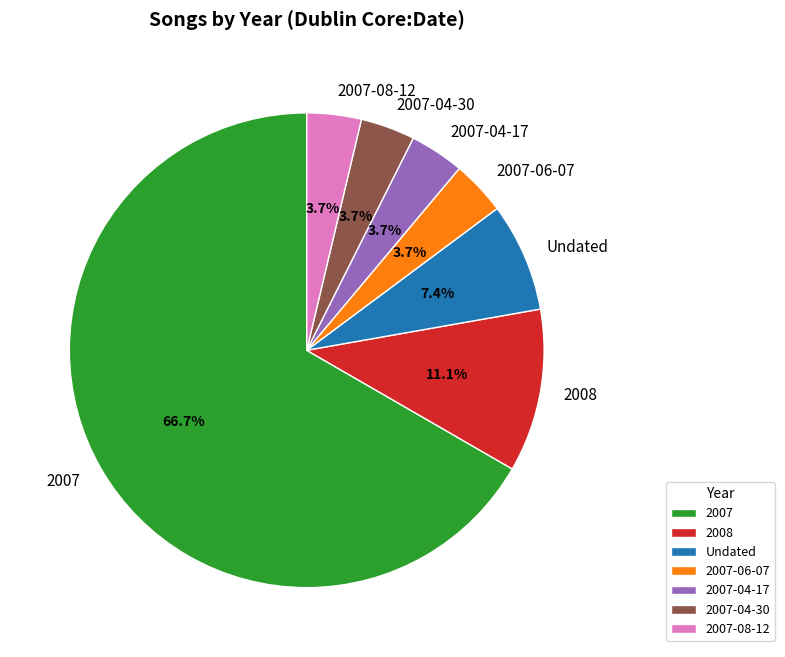

What percentage do 2007-04-17 and 2007-04-30 together represent?

7.4%